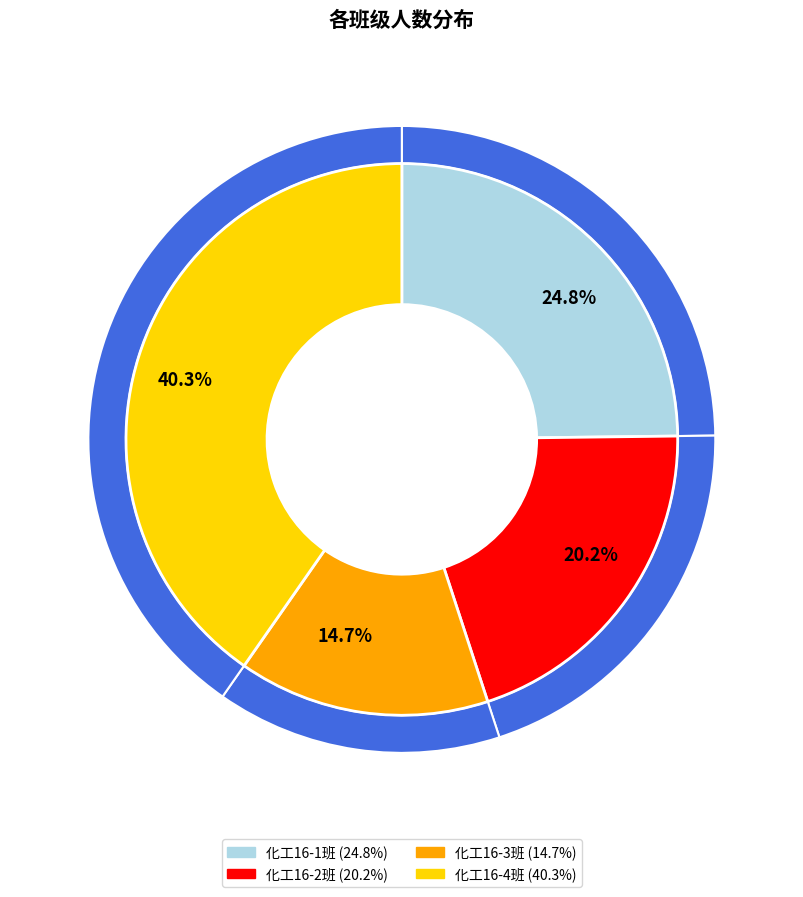

Is 化工16-3班 the majority of the pie?

No